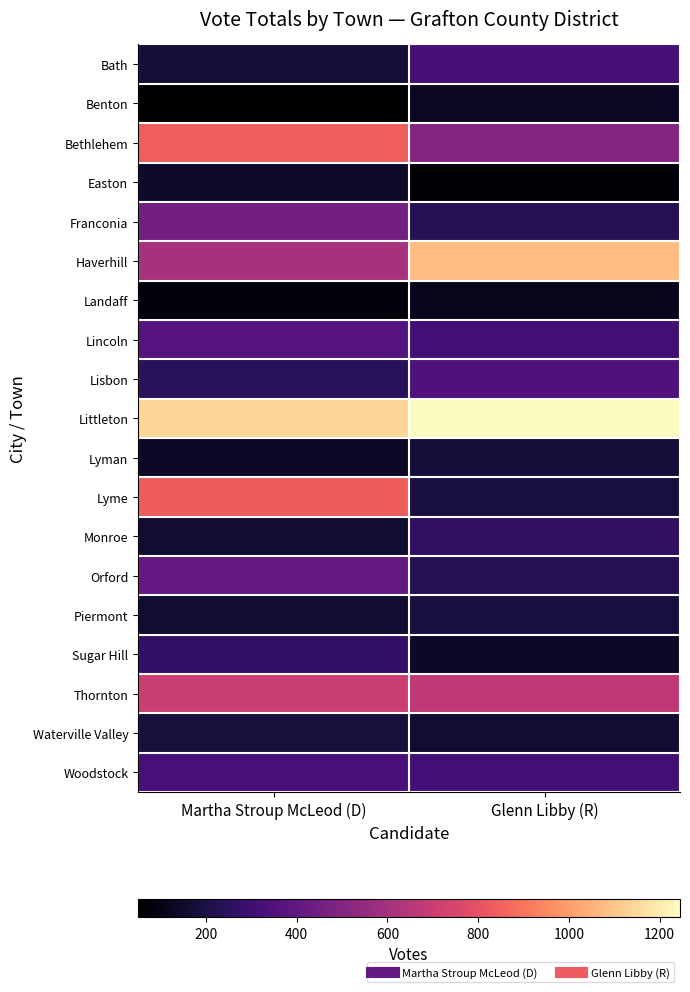

Reading left to right, extract all data points from this chart.

Bath: Martha Stroup McLeod (D)=180	Glenn Libby (R)=319
Benton: Martha Stroup McLeod (D)=50	Glenn Libby (R)=131
Bethlehem: Martha Stroup McLeod (D)=839	Glenn Libby (R)=498
Easton: Martha Stroup McLeod (D)=145	Glenn Libby (R)=60
Franconia: Martha Stroup McLeod (D)=453	Glenn Libby (R)=230
Haverhill: Martha Stroup McLeod (D)=602	Glenn Libby (R)=1081
Landaff: Martha Stroup McLeod (D)=86	Glenn Libby (R)=120
Lincoln: Martha Stroup McLeod (D)=363	Glenn Libby (R)=310
Lisbon: Martha Stroup McLeod (D)=245	Glenn Libby (R)=345
Littleton: Martha Stroup McLeod (D)=1143	Glenn Libby (R)=1245
Lyman: Martha Stroup McLeod (D)=137	Glenn Libby (R)=180
Lyme: Martha Stroup McLeod (D)=836	Glenn Libby (R)=190
Monroe: Martha Stroup McLeod (D)=159	Glenn Libby (R)=259
Orford: Martha Stroup McLeod (D)=408	Glenn Libby (R)=224
Piermont: Martha Stroup McLeod (D)=160	Glenn Libby (R)=190
Sugar Hill: Martha Stroup McLeod (D)=269	Glenn Libby (R)=135
Thornton: Martha Stroup McLeod (D)=710	Glenn Libby (R)=671
Waterville Valley: Martha Stroup McLeod (D)=183	Glenn Libby (R)=159
Woodstock: Martha Stroup McLeod (D)=325	Glenn Libby (R)=310